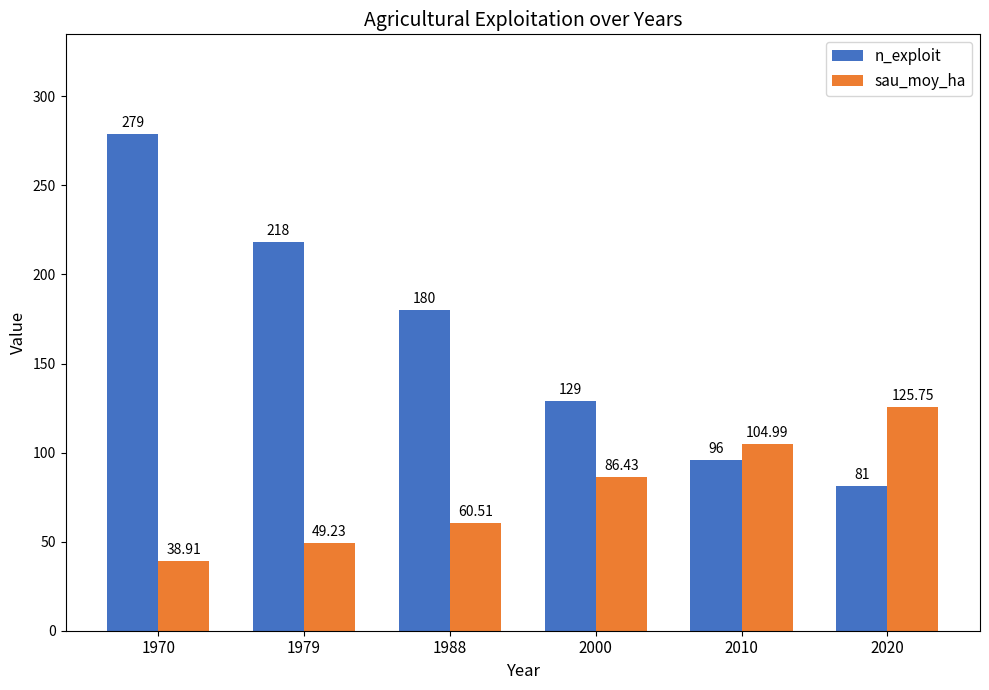

What value does the n_exploit series have at 1970?

279.0